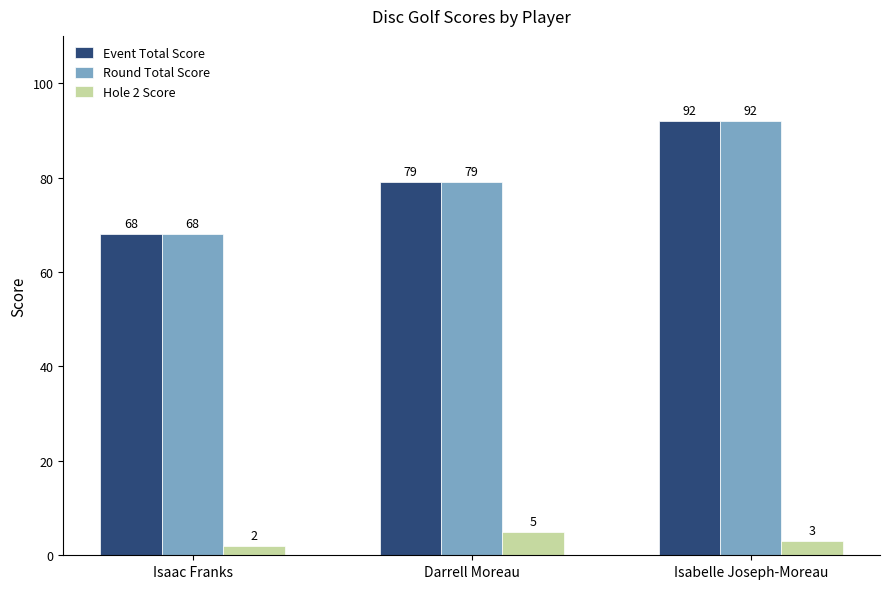

What is the label of the 2nd bar from the right?

Darrell Moreau